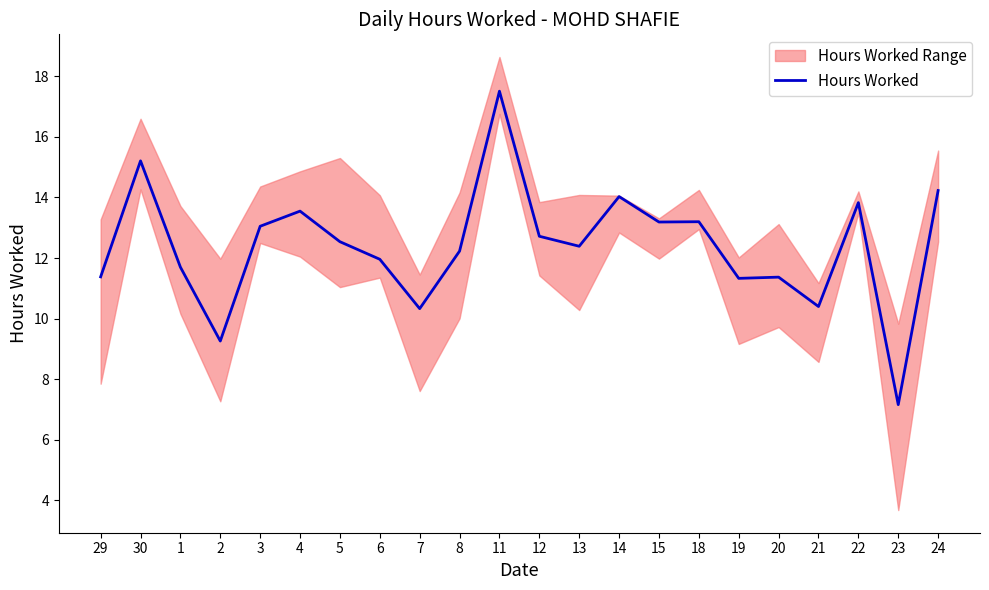

How many interior local valleys (lower than both neighbors) does the data have?

7